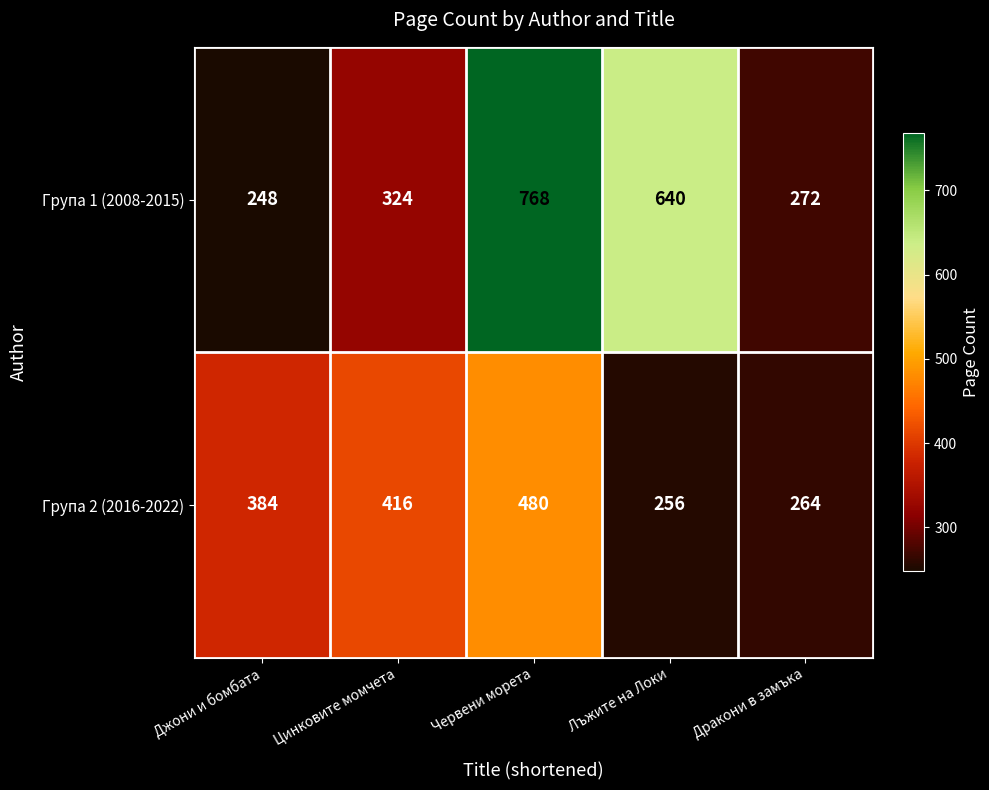

Is it true that Група 2 (2016-2022) equals 480 at Червени морета?

True